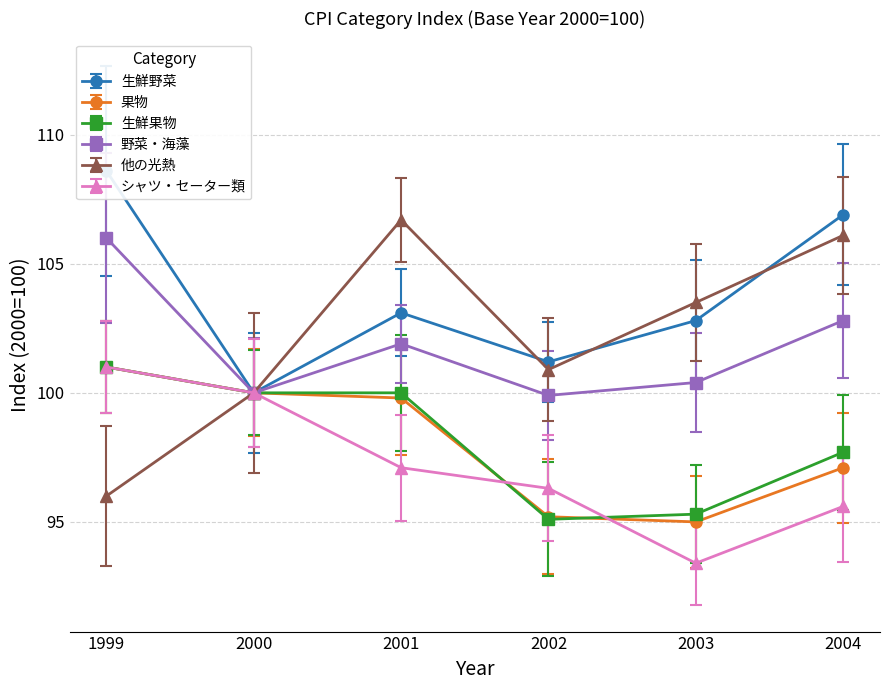

How many series are shown in this chart?

6